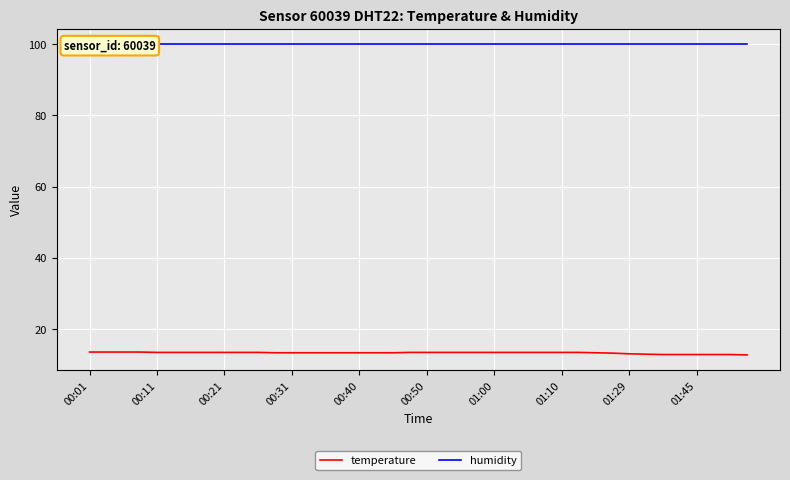

True or false: humidity has more than 0 interior local peaks.

False